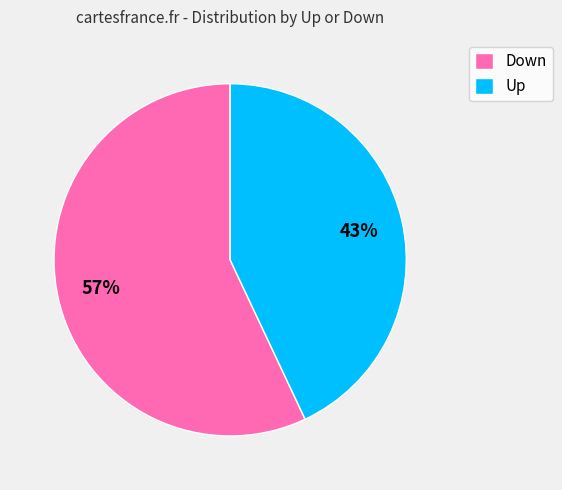

Between Up and Down, which is larger?

Down